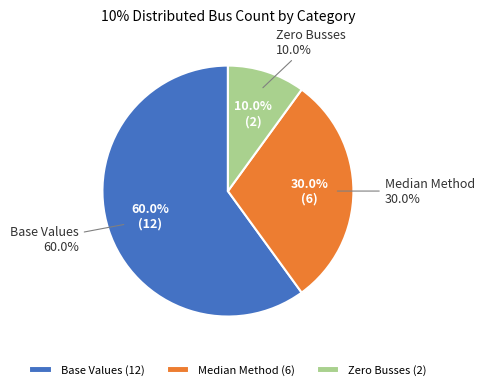

Rank the categories by value from lowest to highest.

Zero Busses, Median Method, Base Values